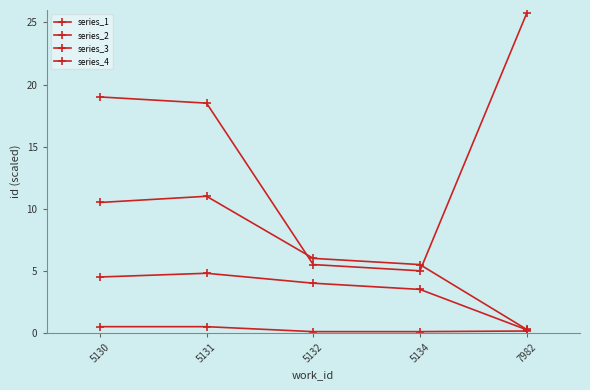

What is the total value across all series at 5131?

34.8